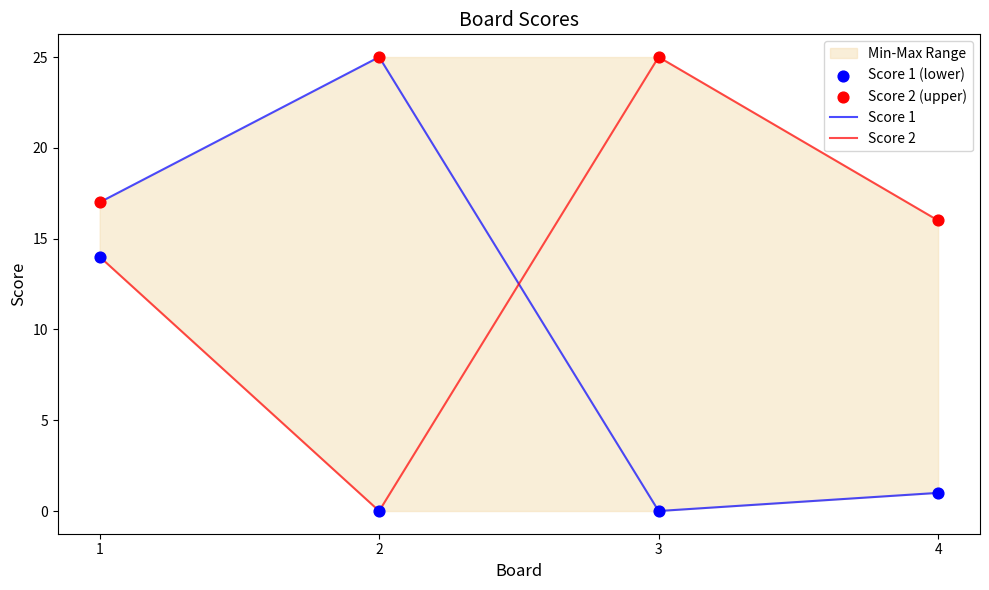

Which series has the largest Y range (max minus min)?

Score 1